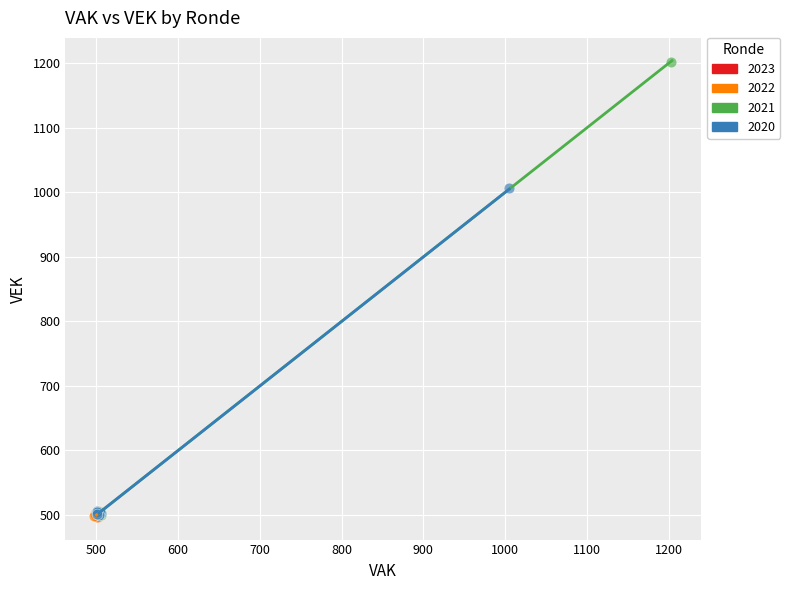

Which series contains the highest Y value?

2021